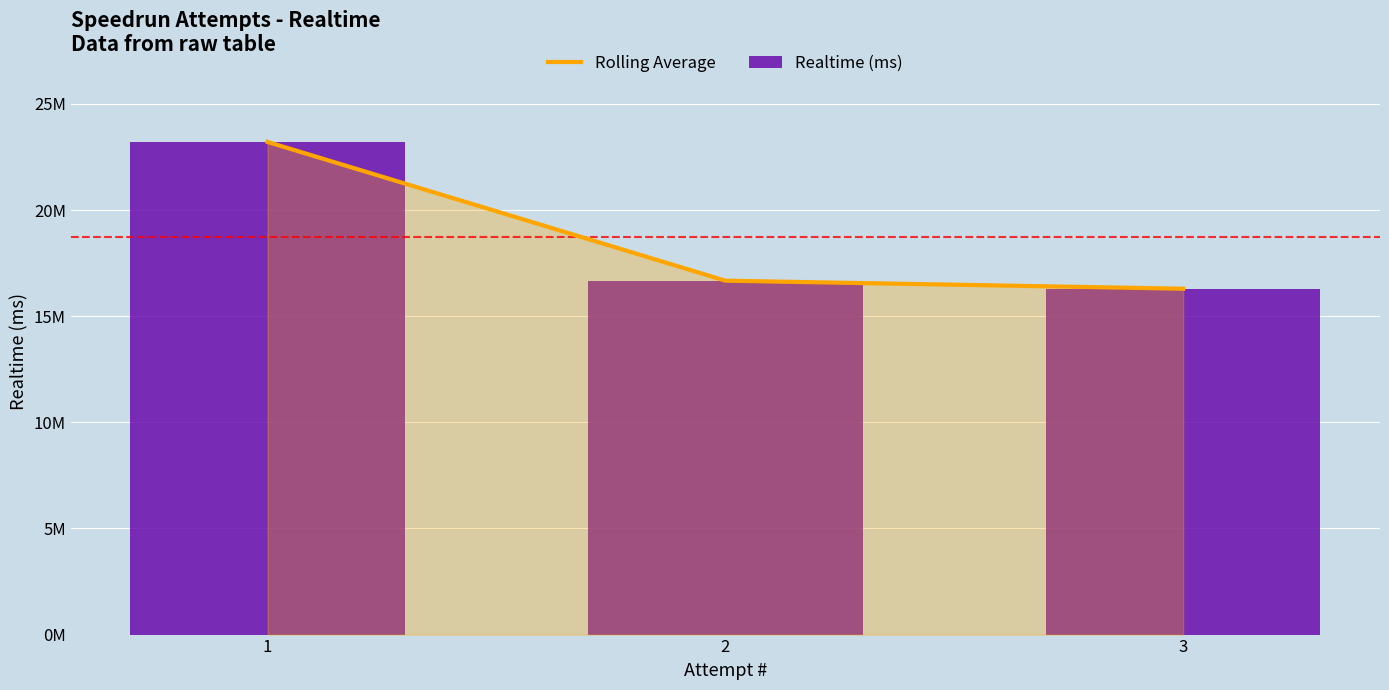

Which series has the largest total across all categories?

Rolling Average